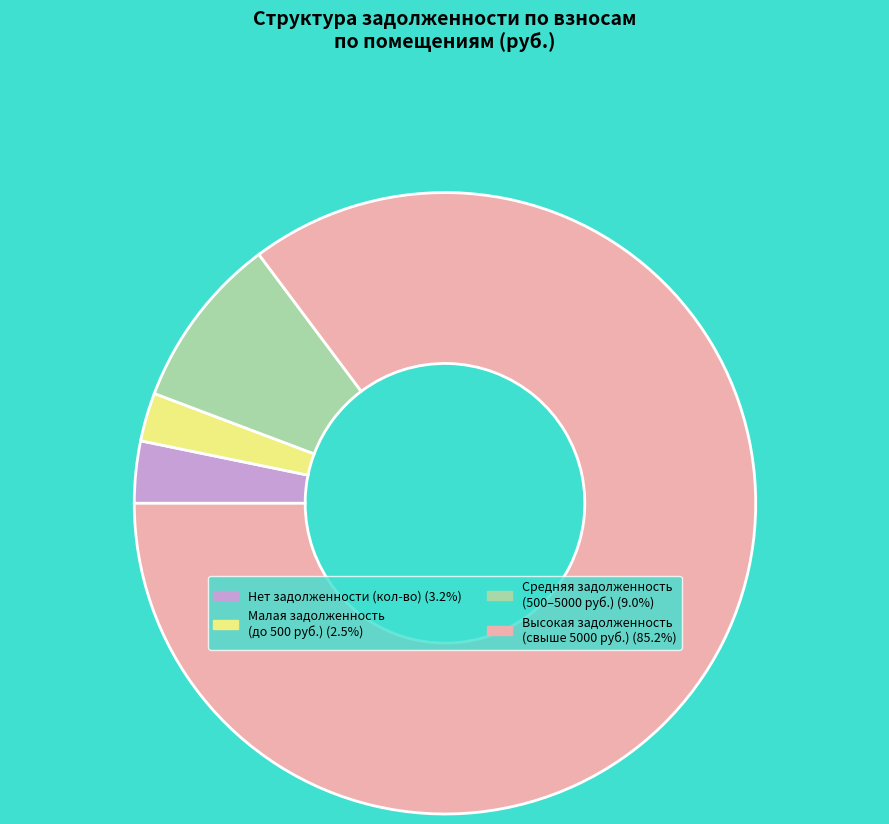

Does any single category account for the majority?

Yes